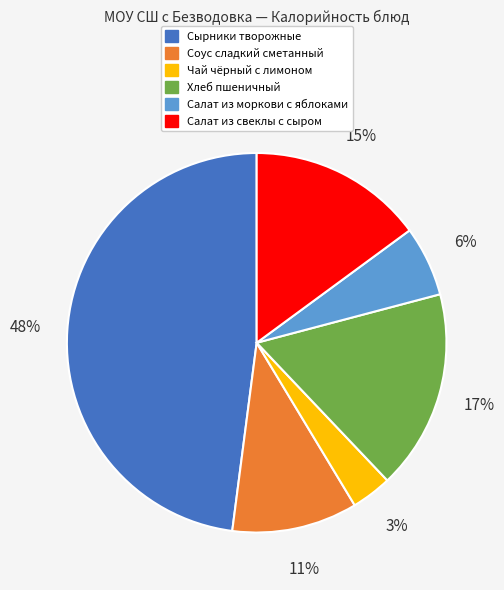

Which slice is the smallest?

Чай чёрный с лимоном